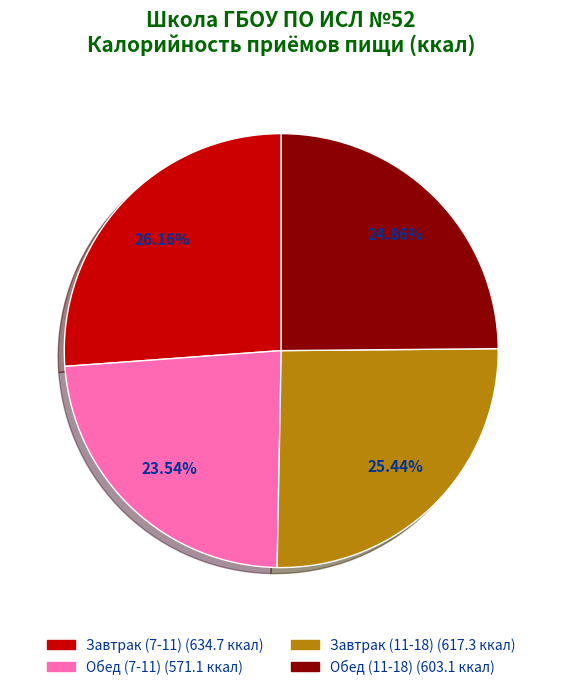

To the nearest percent, what is the difference between the Завтрак (7-11) and Обед (7-11) slice percentages?

3%